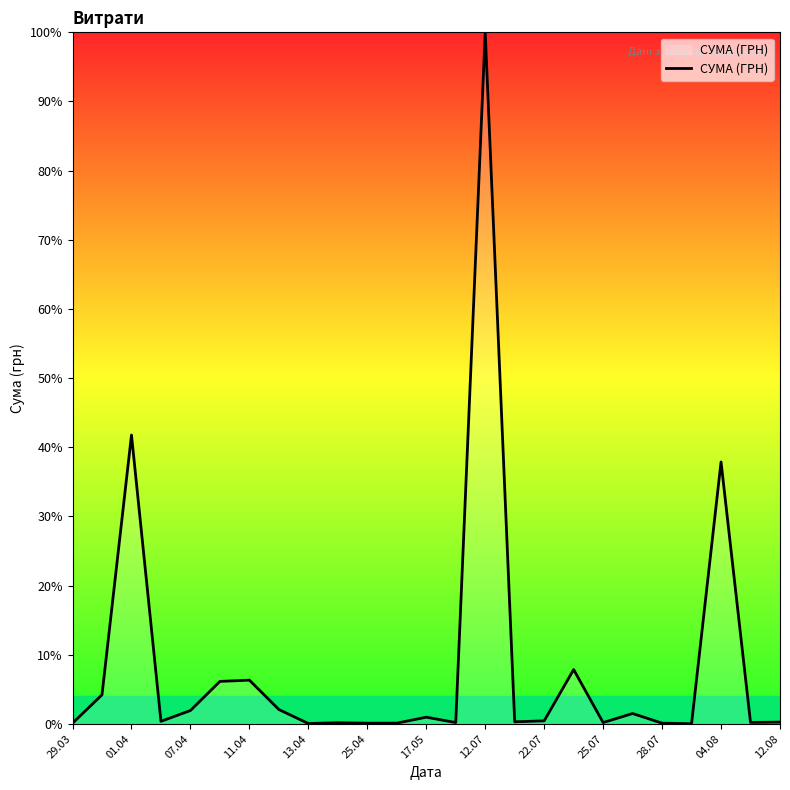

How many lines are shown in the chart?

1